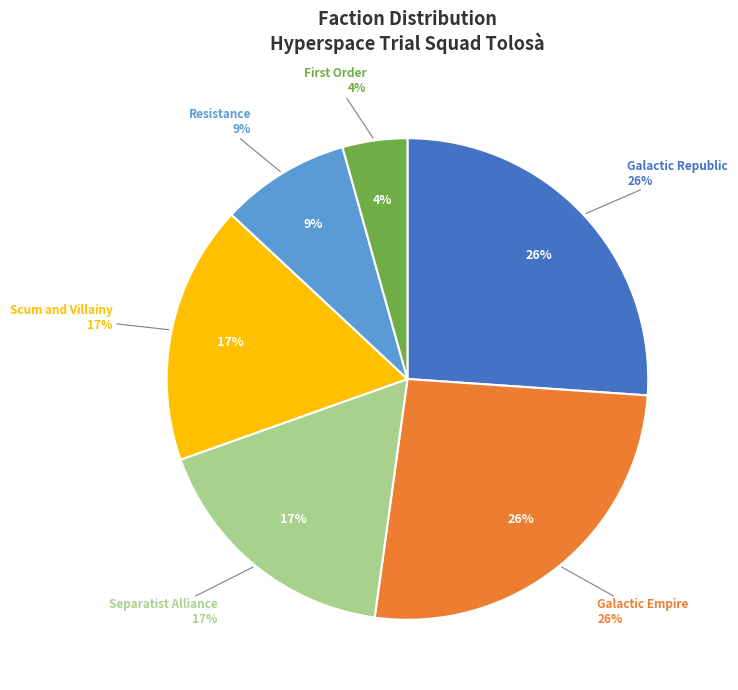

Is it true that scumandvillainy is 12% of the pie?

False